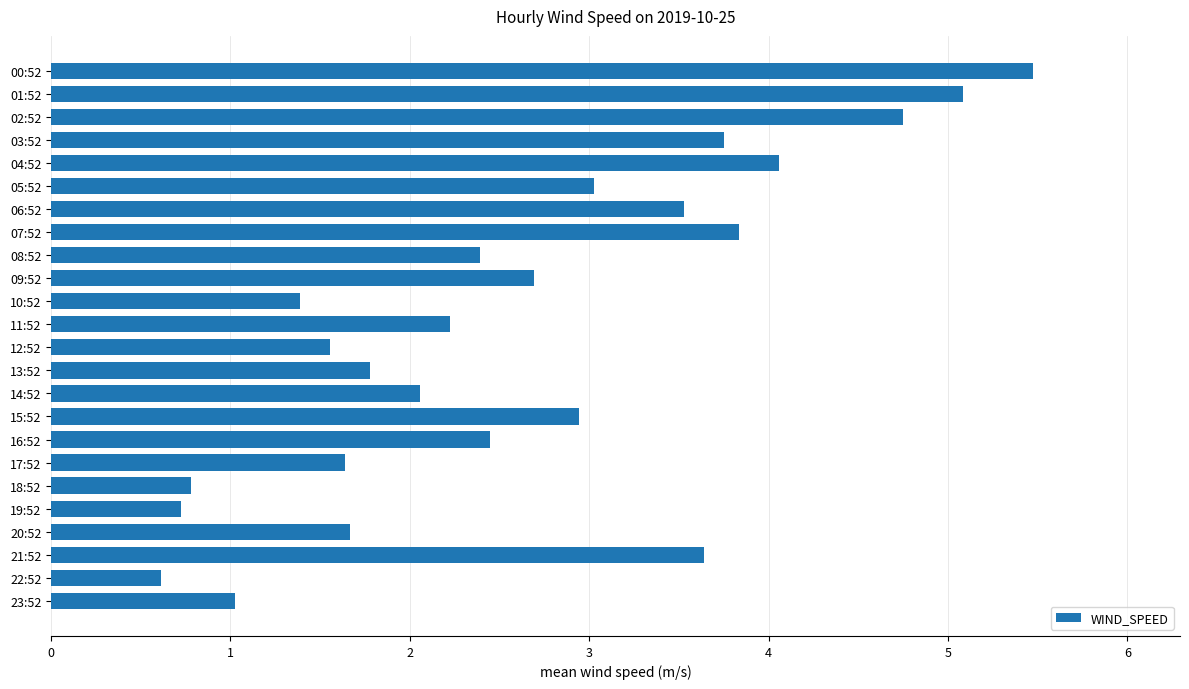

What is the difference between the maximum and minimum values?

4.9